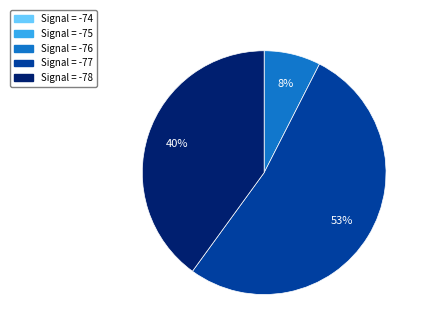

Is there any slice that represents more than half of the pie?

Yes